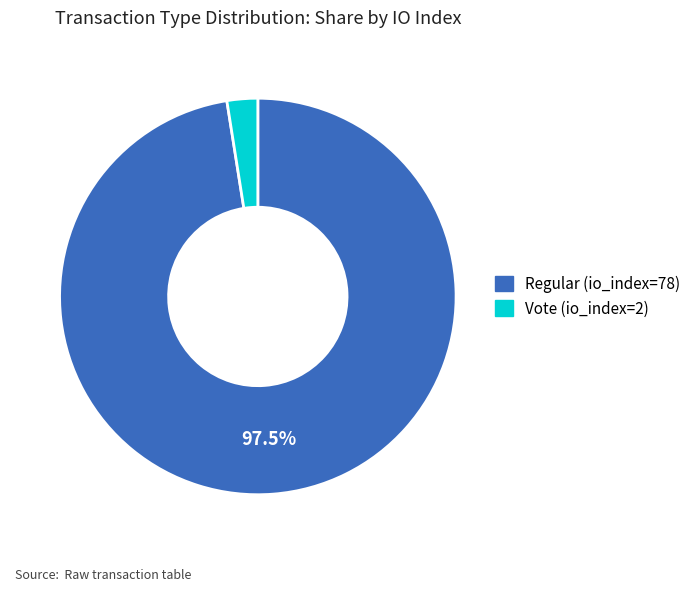

Rank the categories by value from lowest to highest.

Vote (io_index=2), Regular (io_index=78)